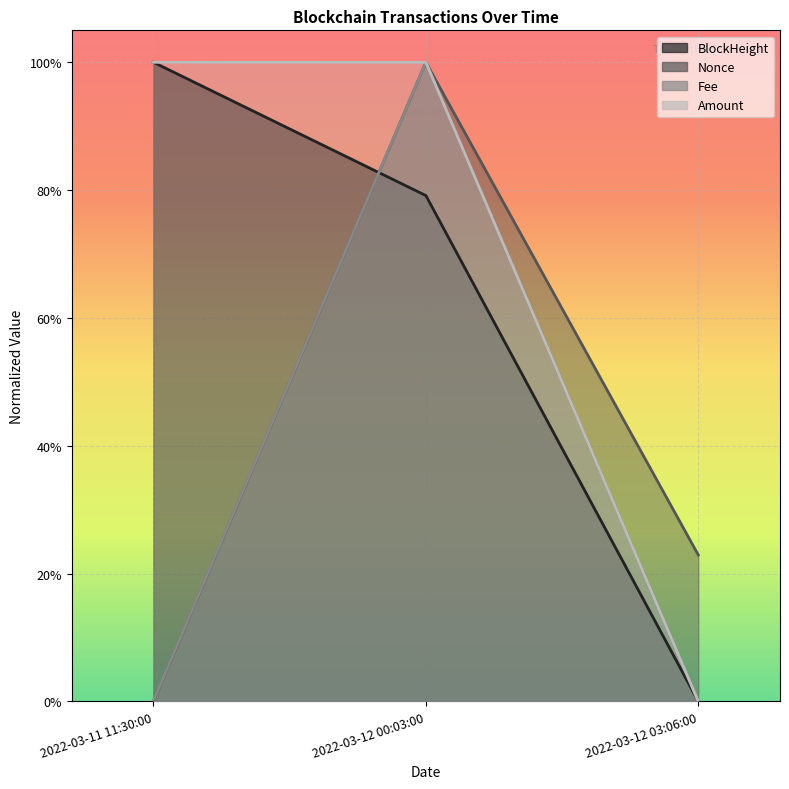

What is the difference between the Nonce values at 2022-03-12 03:06:00 and 2022-03-12 00:03:00?

0.8